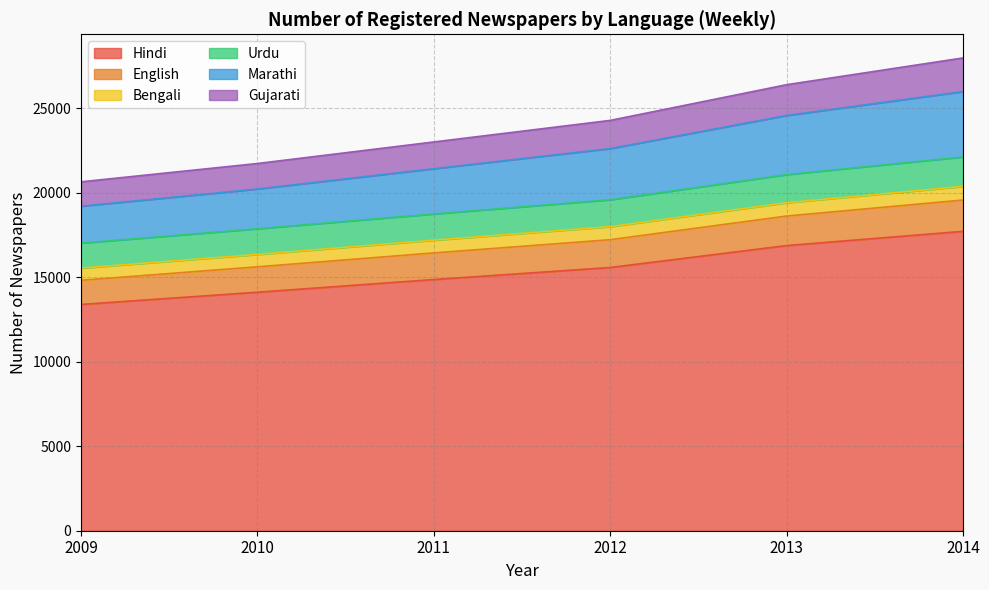

What is the minimum value for Hindi?

13384